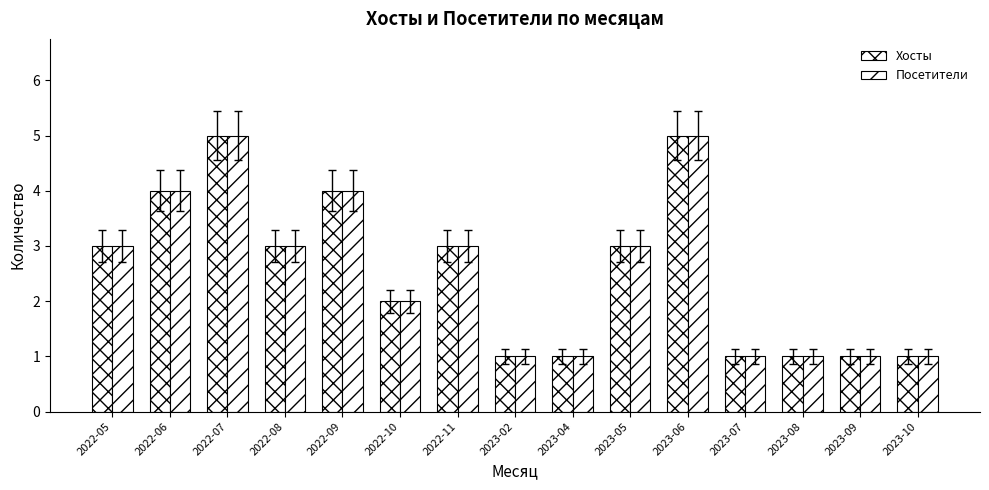

How many distinct data groups are displayed?

2